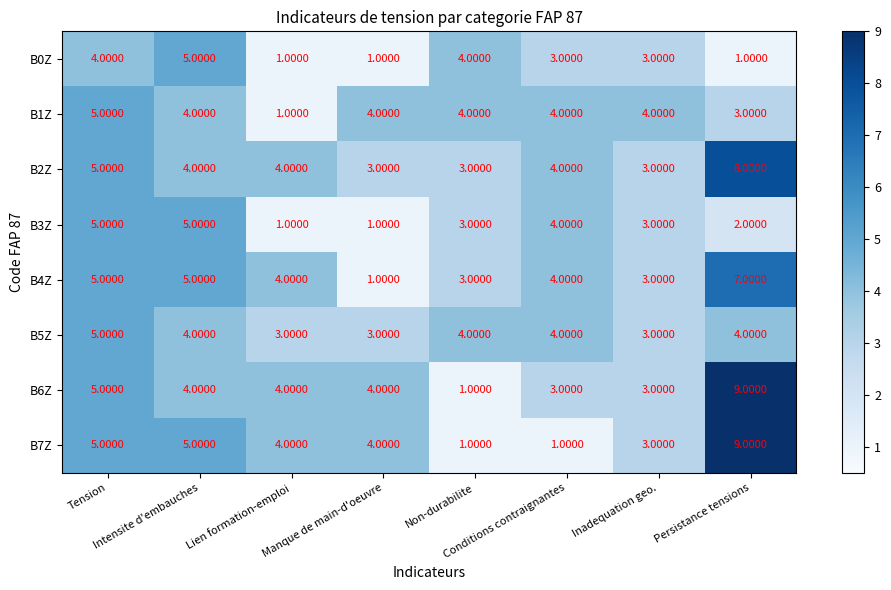

Which series has the largest total across all categories?

B2Z